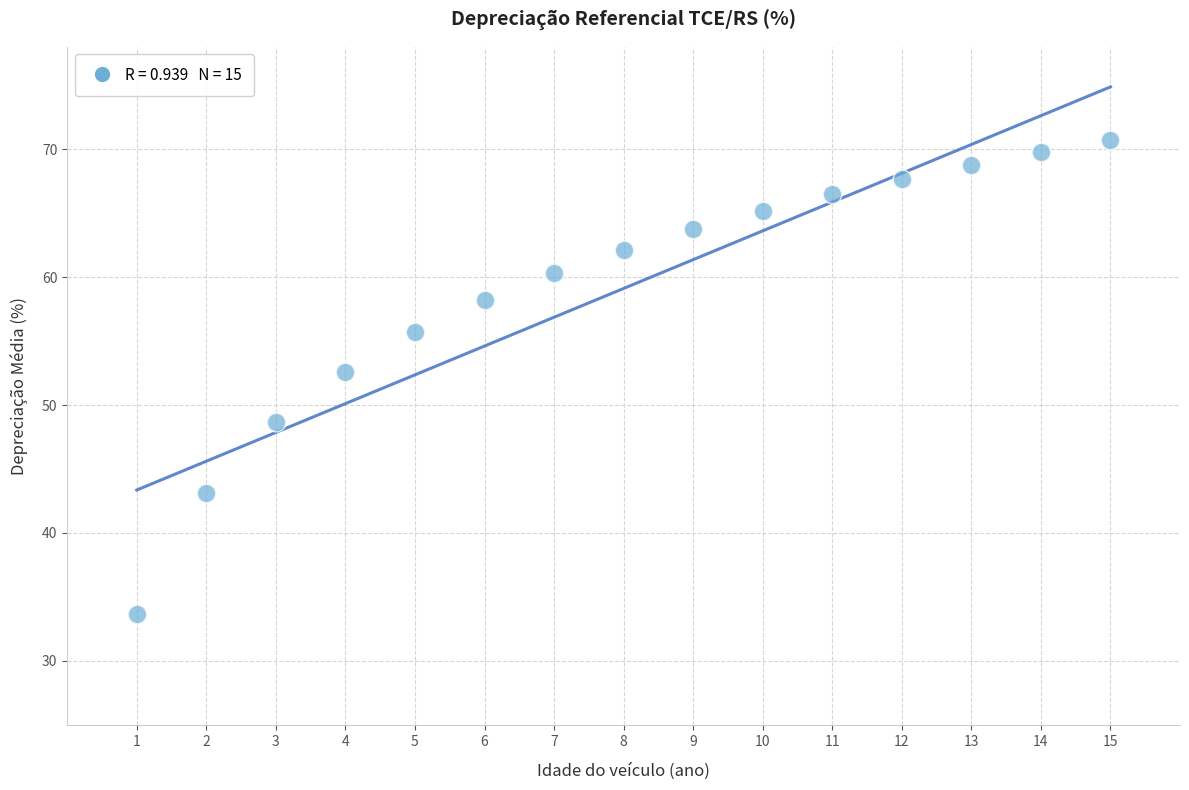

What Y value in the scatter plot is closest to 52?

52.6